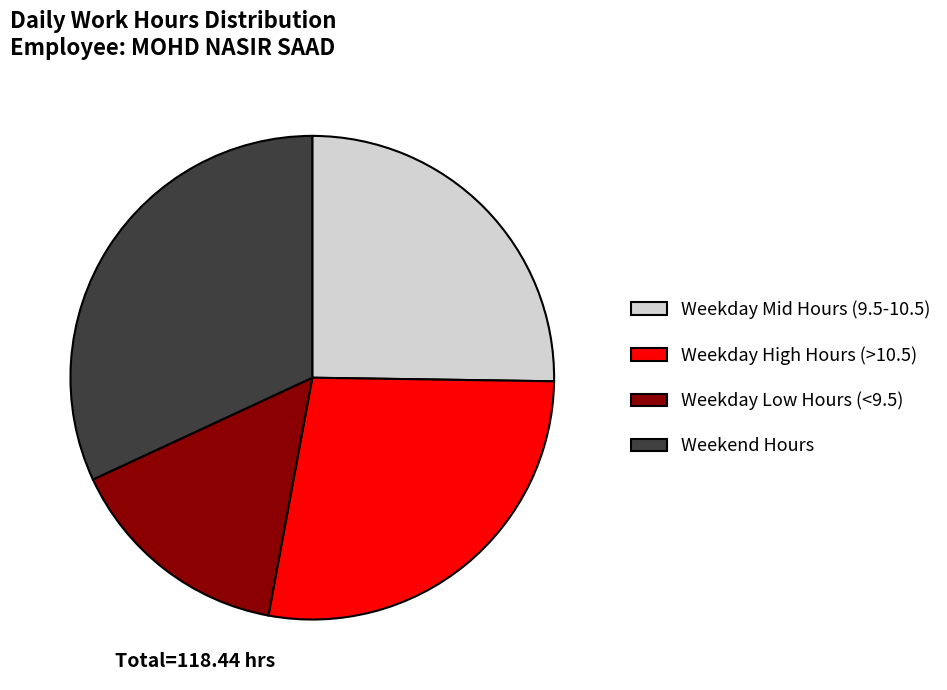

Which slice is the smallest?

Weekday Low Hours (<9.5)